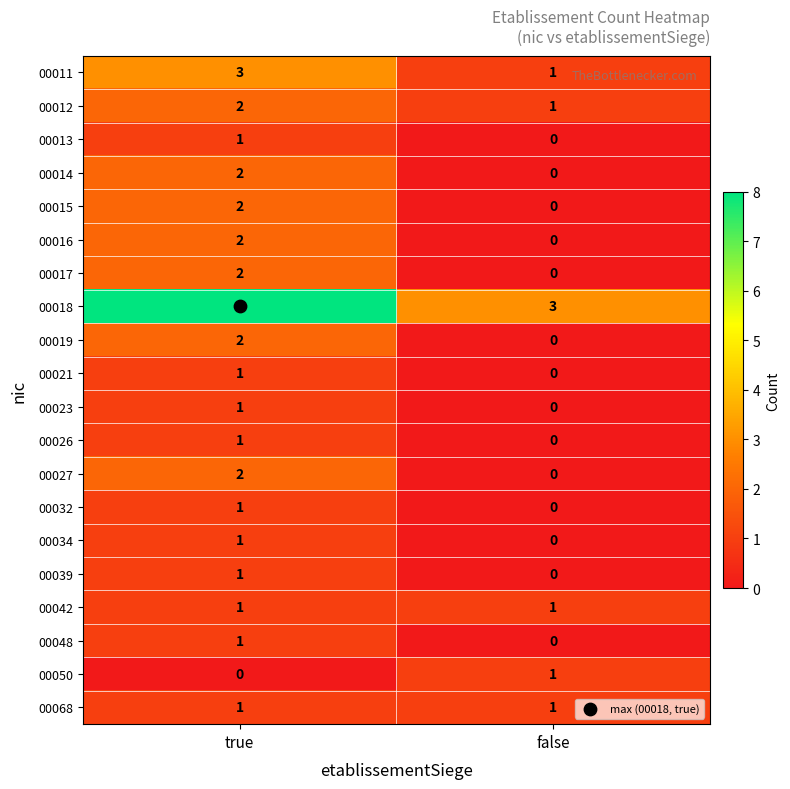

List the labels in order of 00018 value, smallest first.

false, true